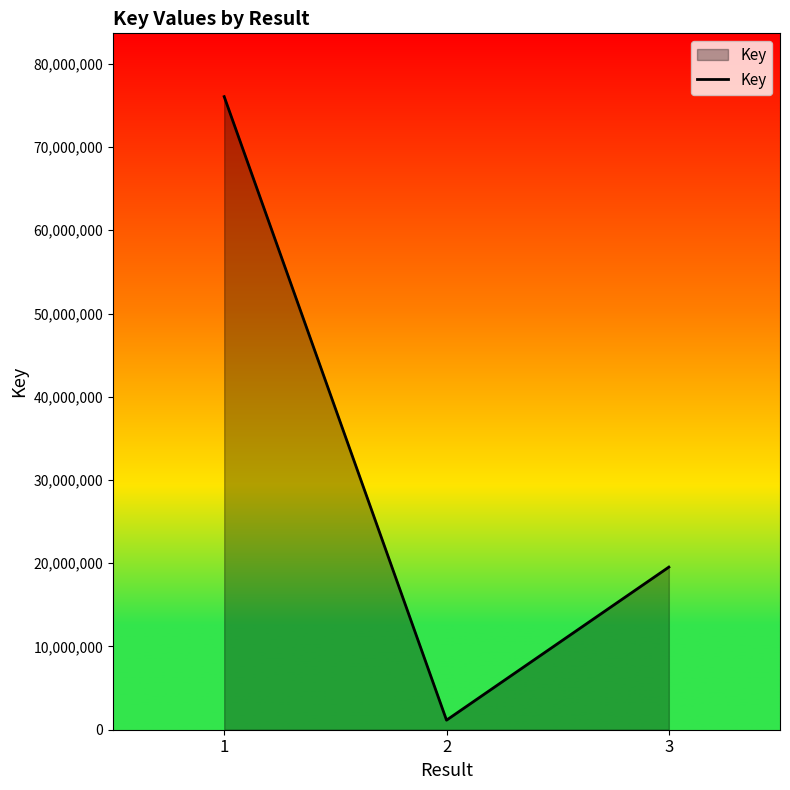

True or false: the data shows 32278148 at 3.

False